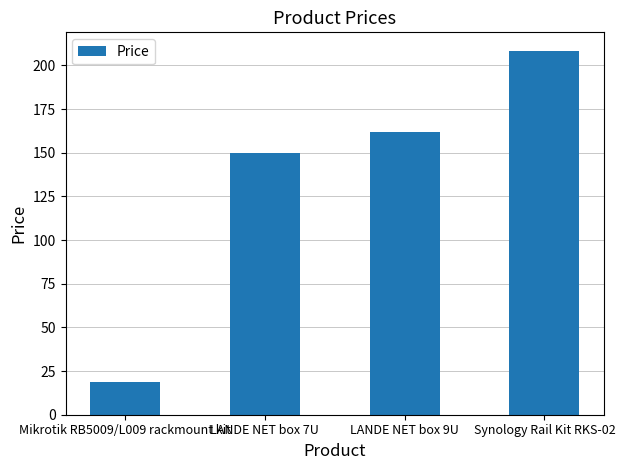

Reading left to right, transcribe all the data shown in this chart.

18.9	150.0	162.0	208.5